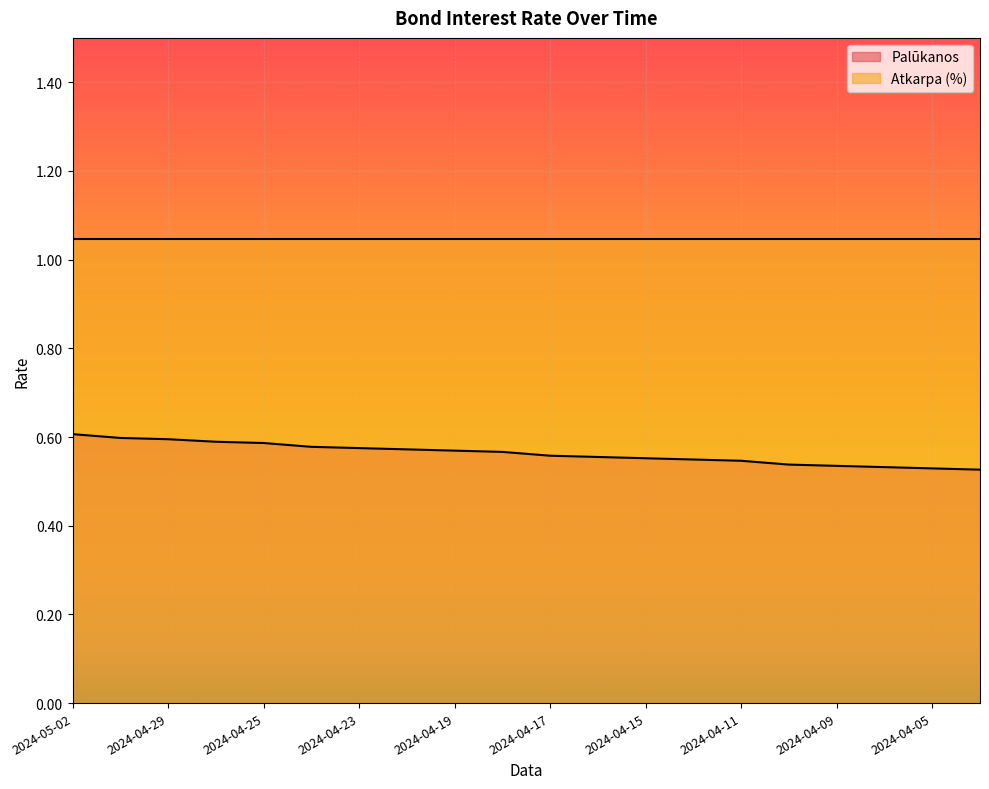

What is the difference between the maximum and minimum values?

0.1